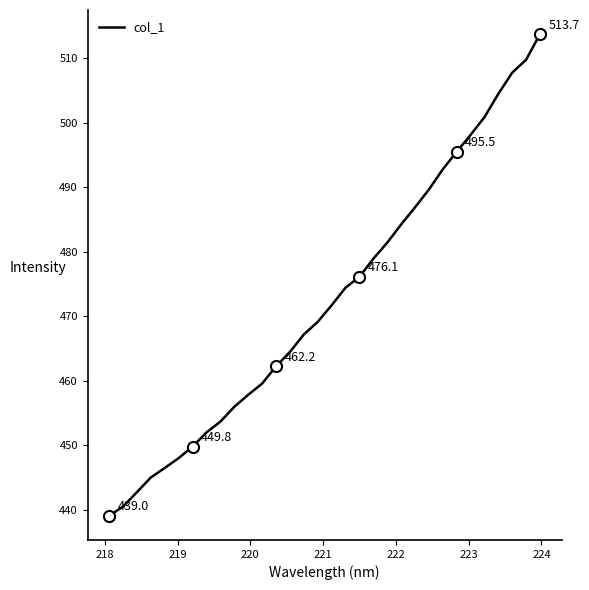

What is the difference between the maximum and minimum values?

74.7